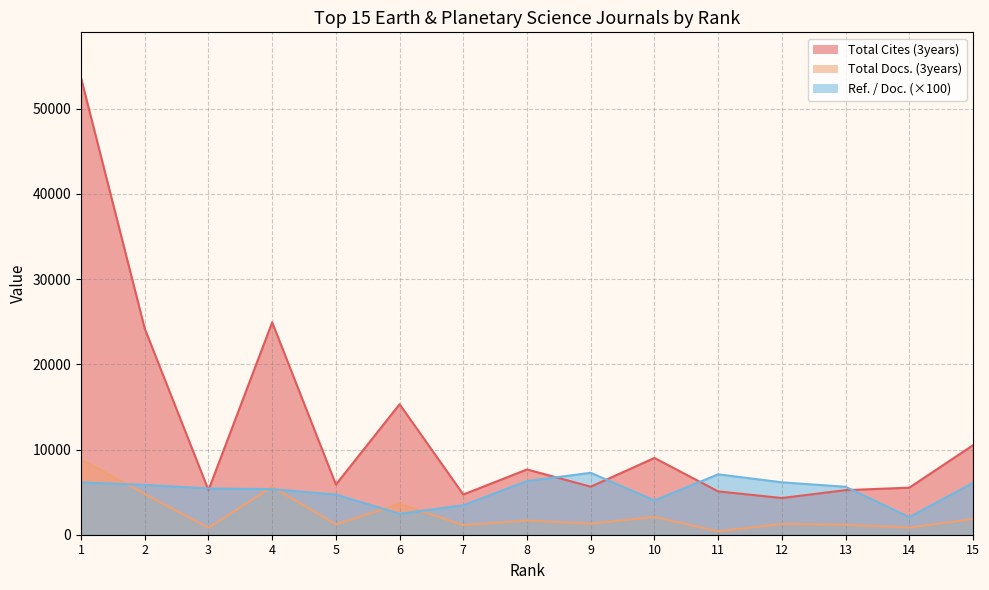

What is the value of the Ref. / Doc. point at the 6th from the left?

2460.0